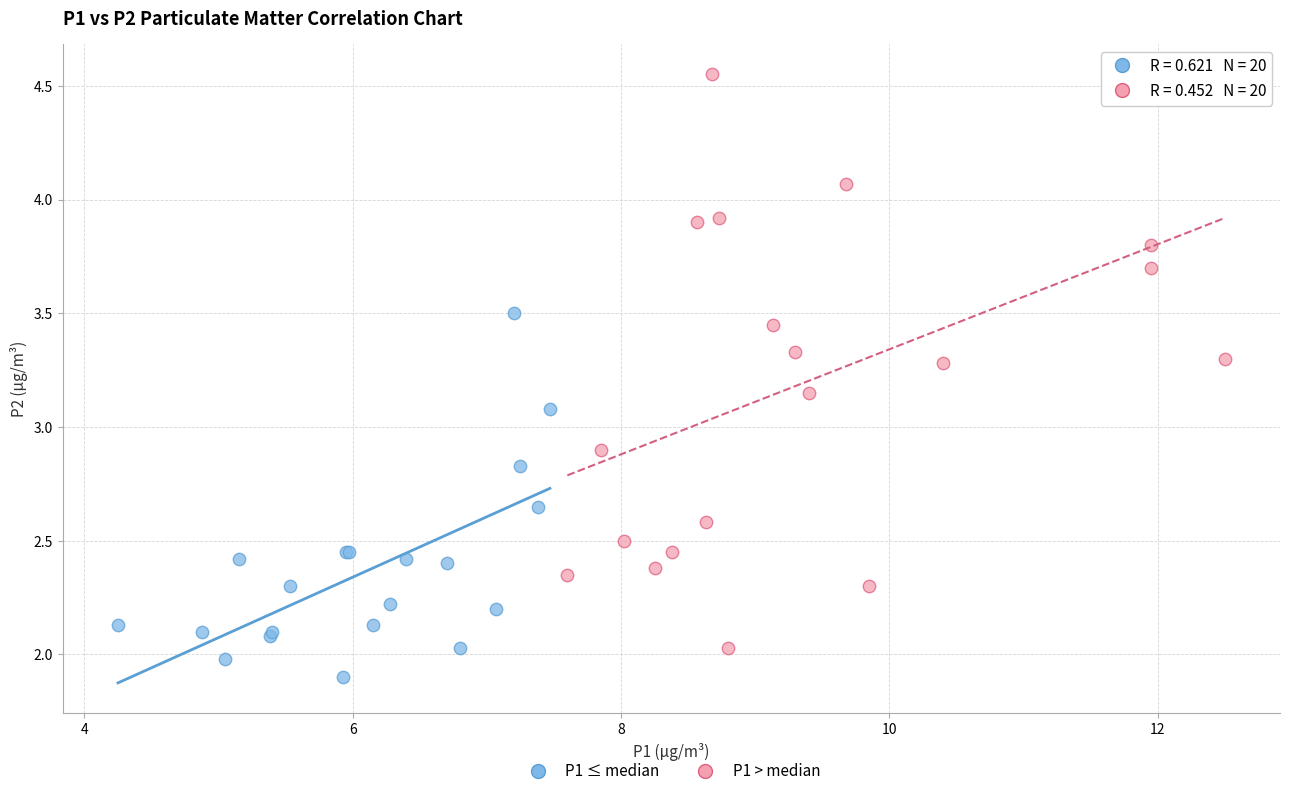

What are all the series names shown in the legend?

P1 ≤ median, P1 > median